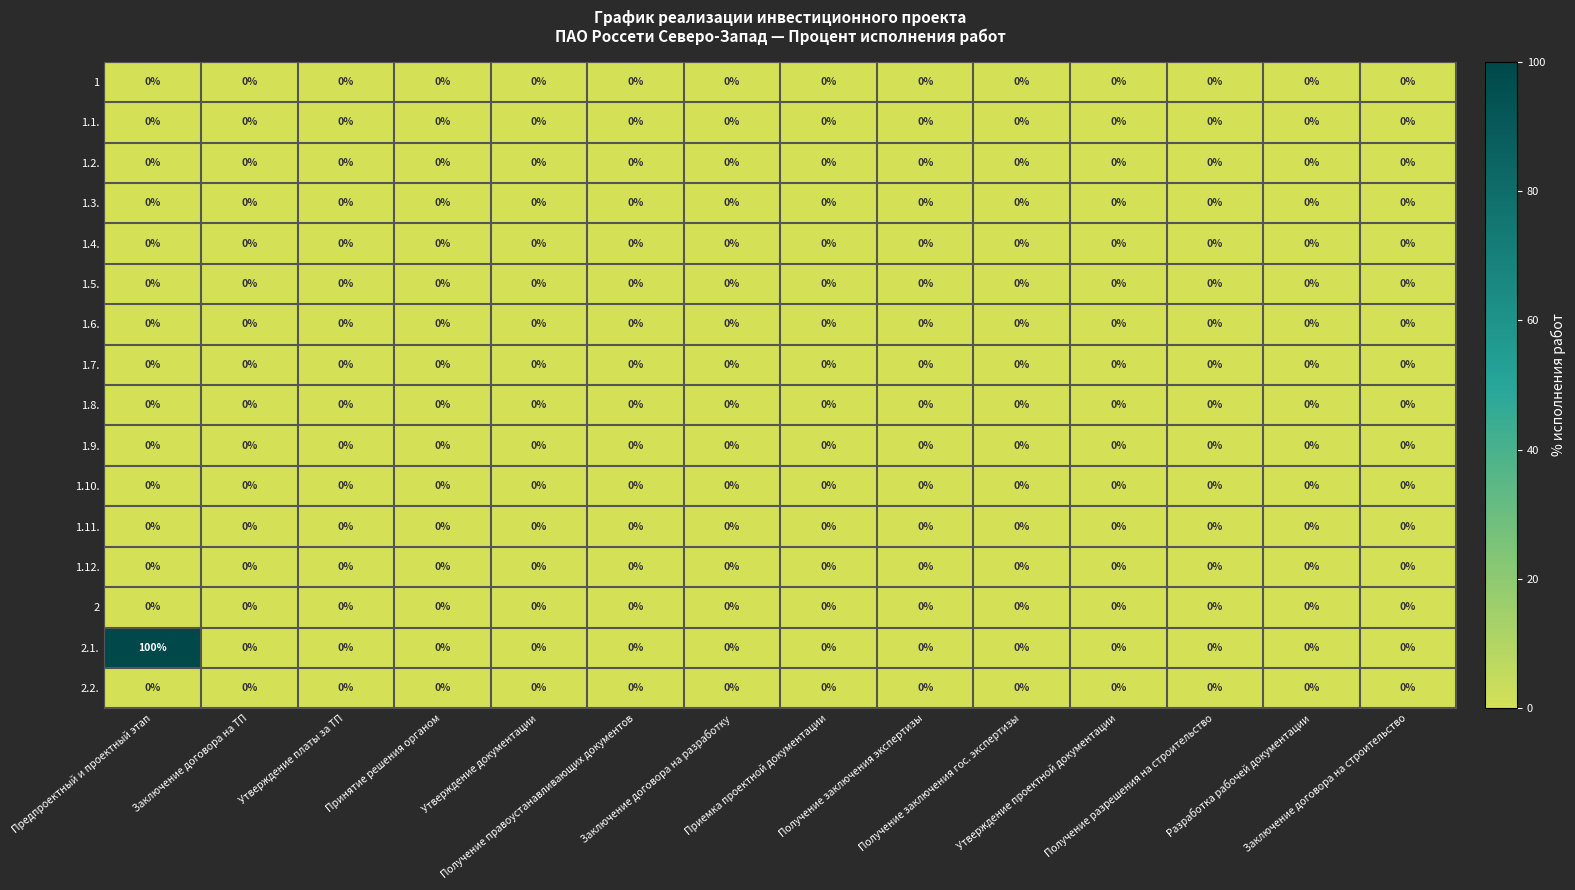

Which series changed the most between Предпроектный и проектный этап and Получение правоустанавливающих документов?

2.1.